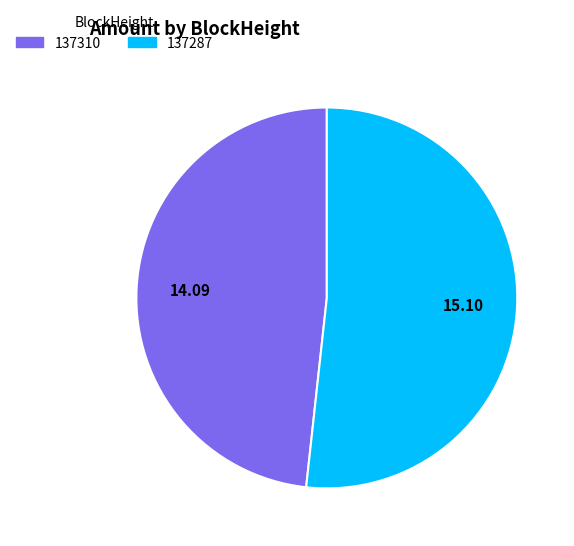

Which category has the smallest portion of the pie?

137310